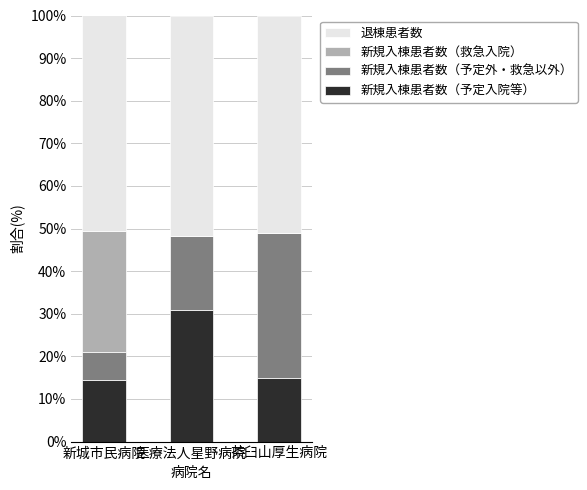

True or false: 新規入棟患者数（予定入院等） has a value of 25.1 at 茶臼山厚生病院.

False